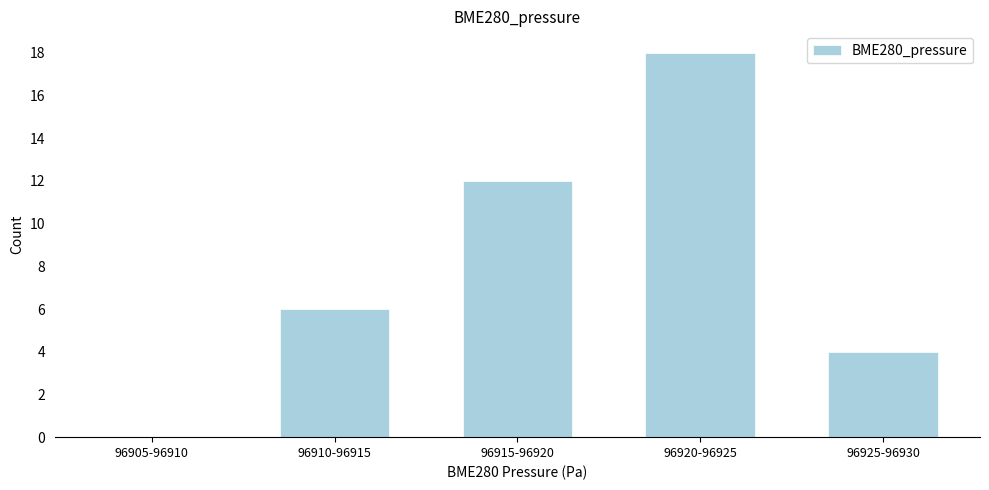

Reading left to right, transcribe all the data shown in this chart.

96905-96910=0	96910-96915=6	96915-96920=12	96920-96925=18	96925-96930=4